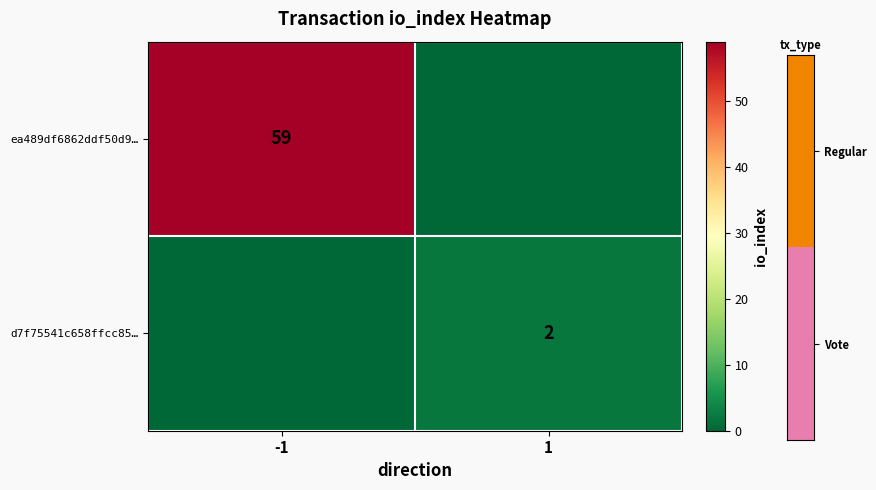

Is the value of d7f75541c658ffcc85… at 1 greater than the value of ea489df6862ddf50d9… at -1?

No